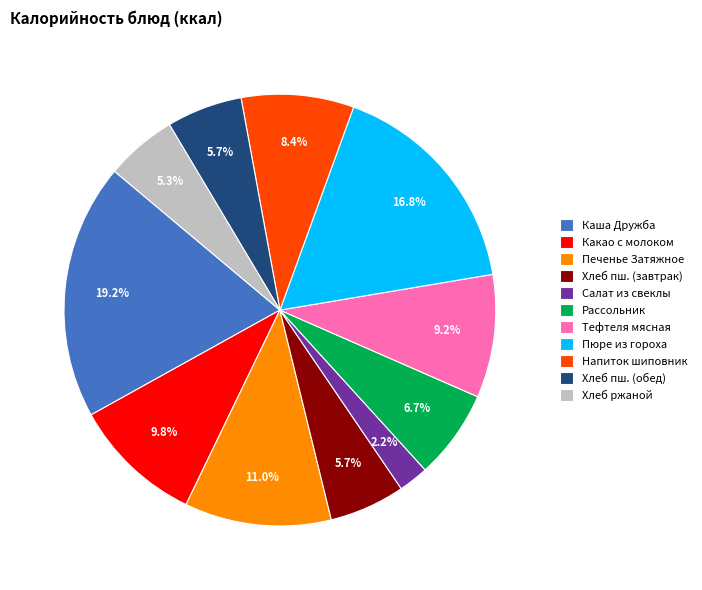

Between Какао с молоком and Напиток шиповник, which is larger?

Какао с молоком